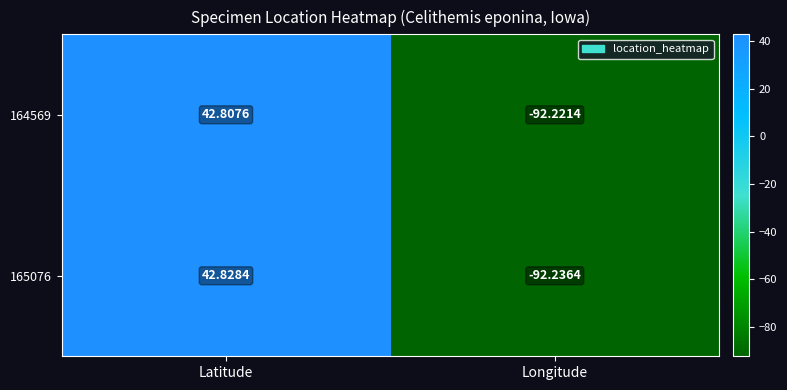

At which category does the chart reach its peak across all series?

Latitude